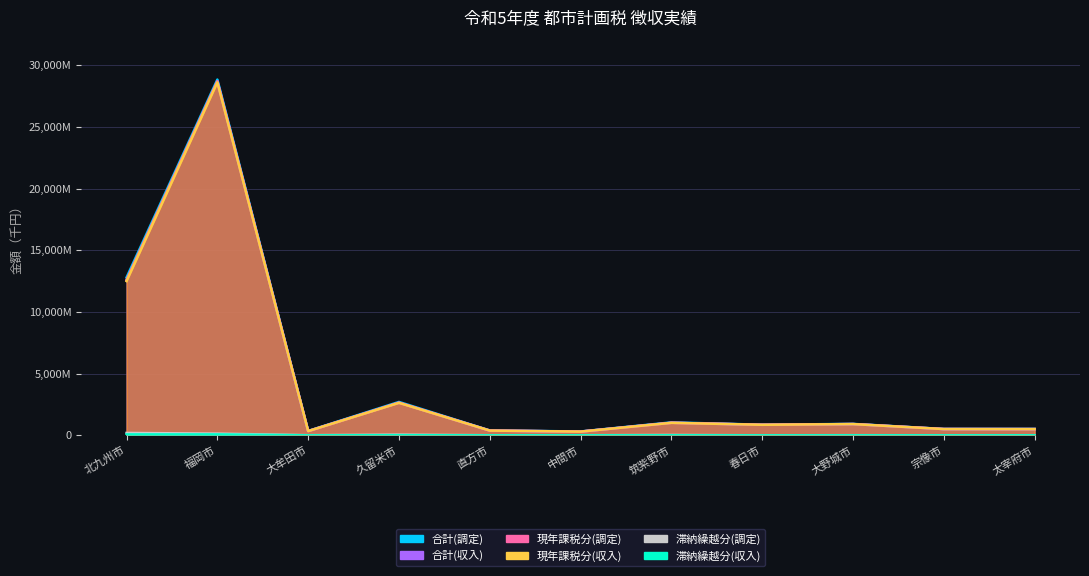

At which label does 合計(収入) reach its peak?

福岡市